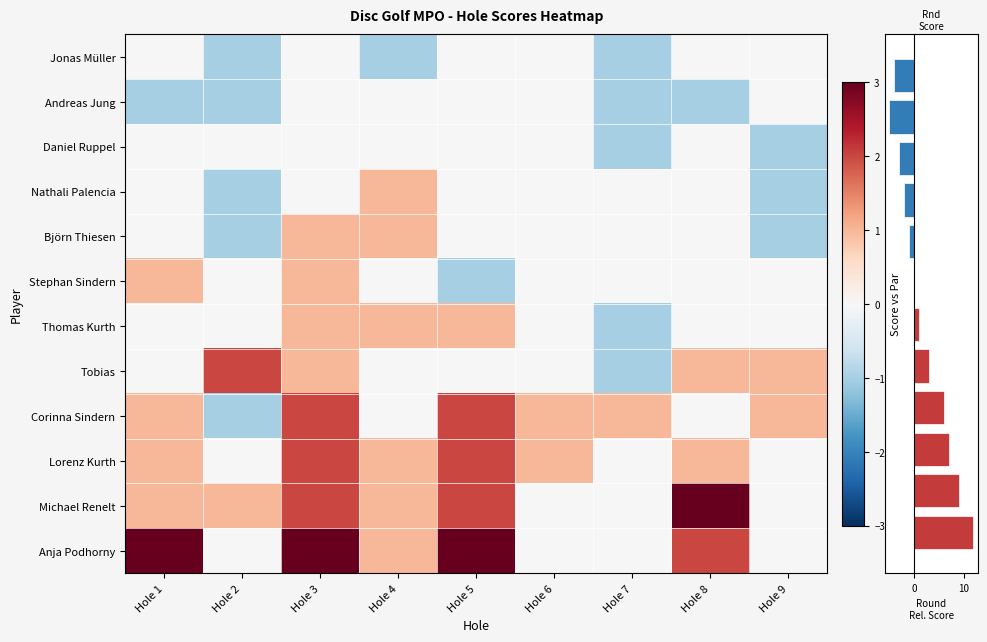

True or false: Anja Podhorny has a value of 0 at Hole 2.

True